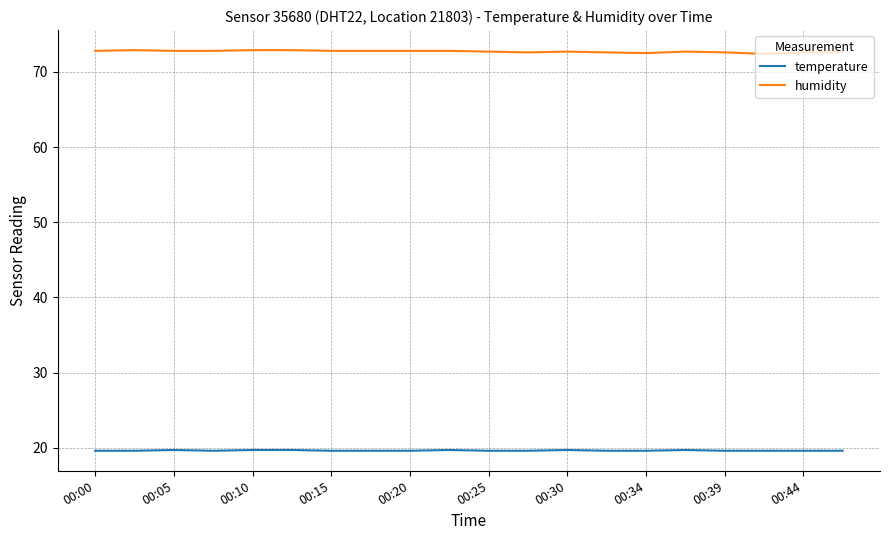

What is the minimum value shown in the chart?

19.6